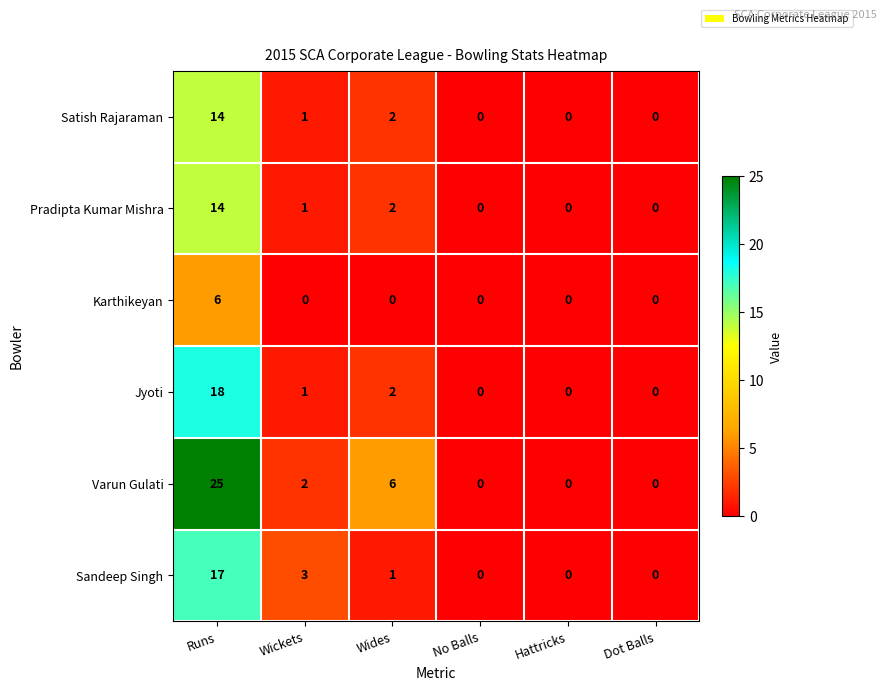

The Karthikeyan series shows 6 at Runs. True or false?

True